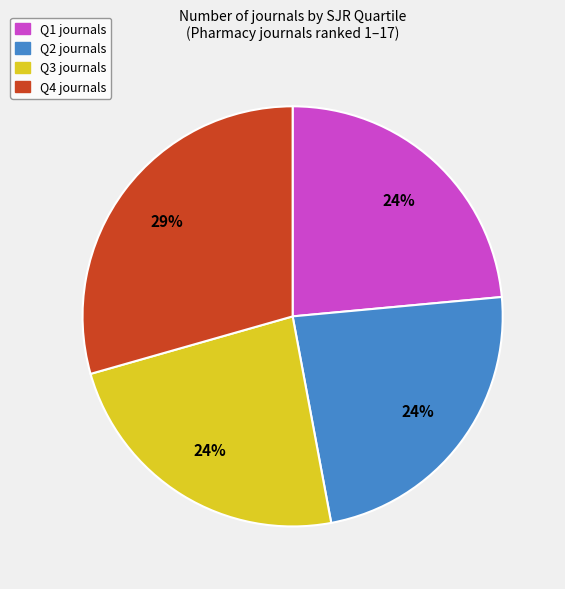

Combined, do Q3 and Q2 account for over 50%?

No